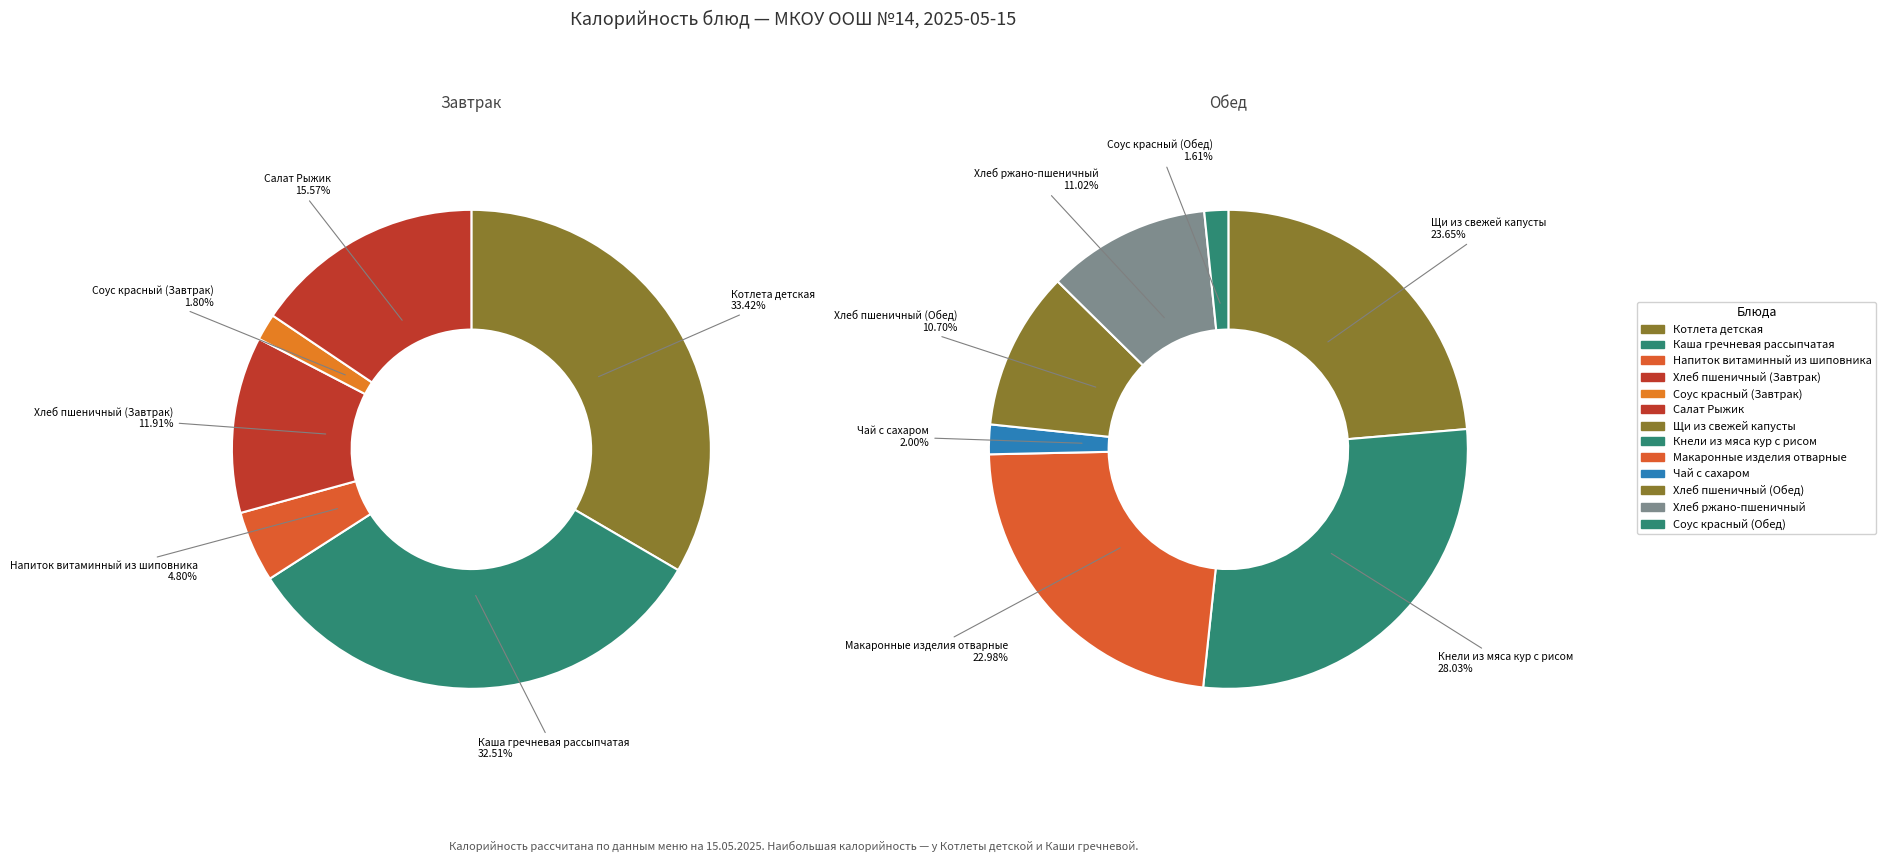

Approximately how many times larger is the value at Хлеб ржано-пшеничный compared to Котлета детская?

0.4